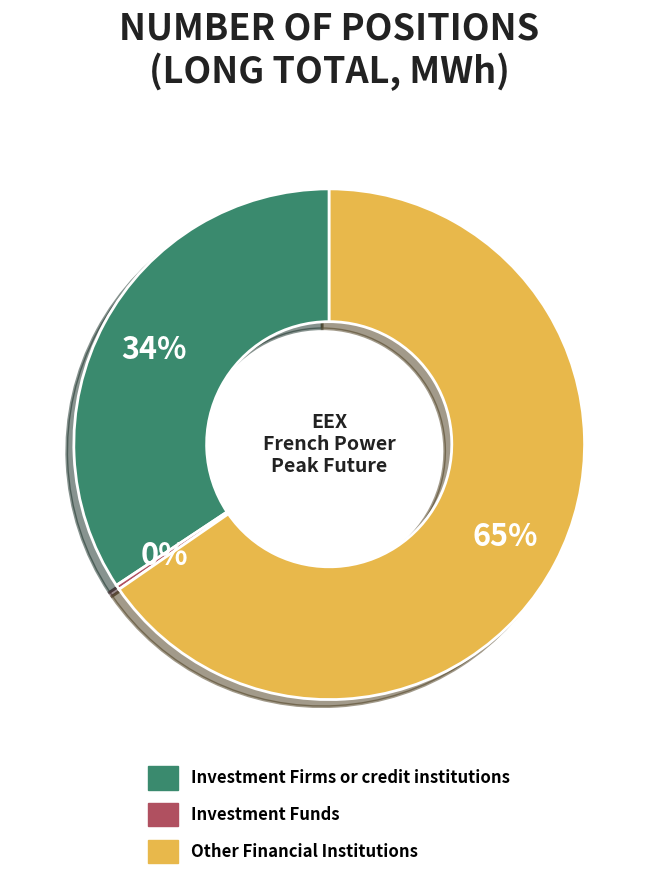

To the nearest percent, what is the average slice percentage?

33%